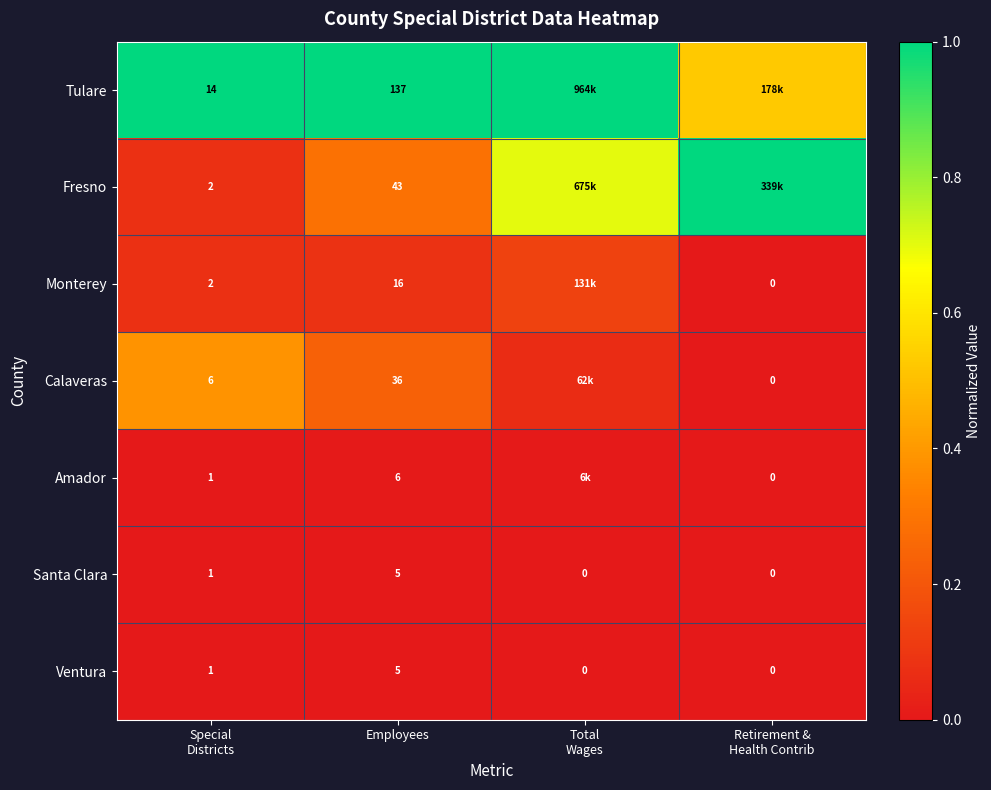

At which label does Ventura reach its peak?

Employees